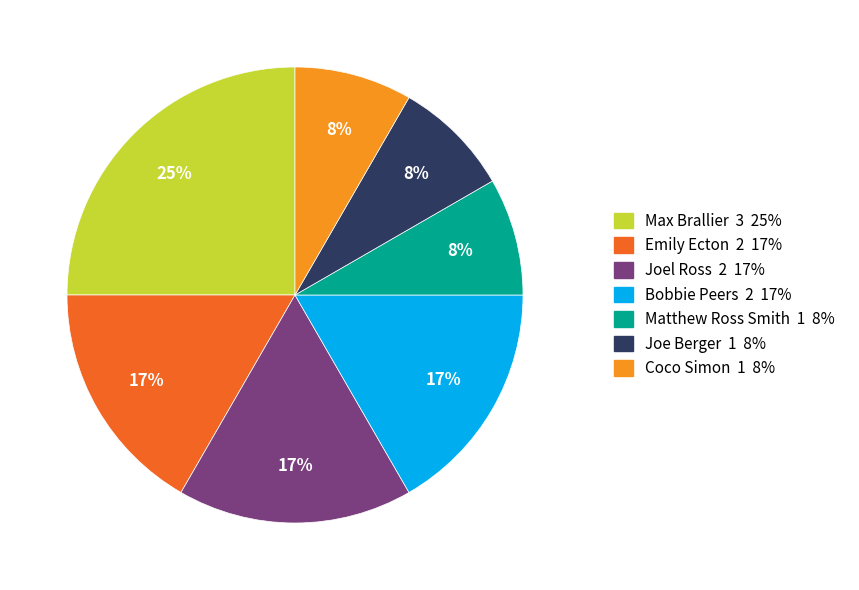

To the nearest percent, what is the average slice percentage?

14%